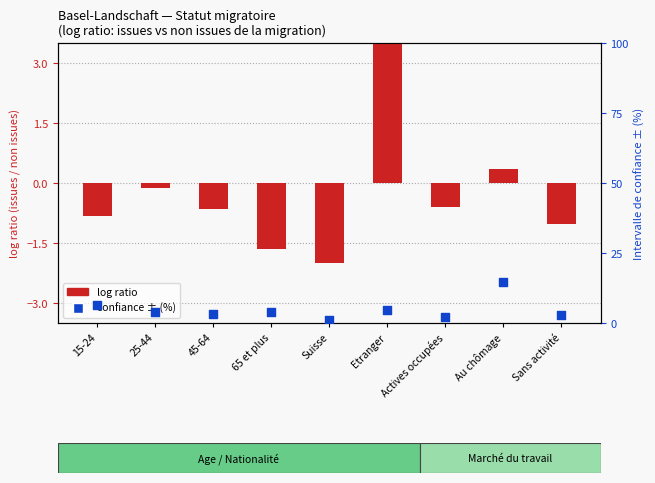

At how many categories does at least one series exceed 5?

3